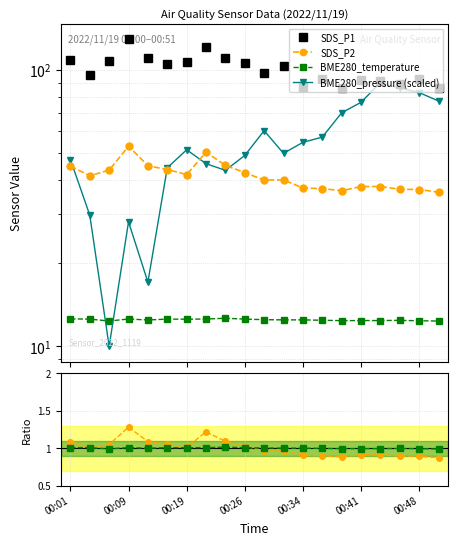

What is the difference between the SDS_P2 ratio values at 00:34 and 17?

0.2